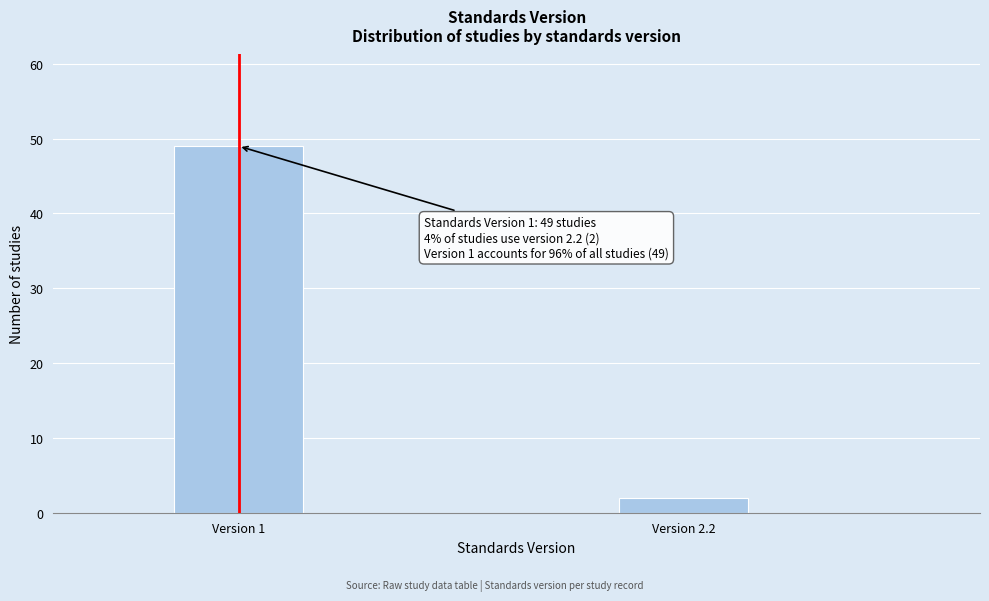

Reading left to right, transcribe all the data shown in this chart.

Version 1=49	Version 2.2=2